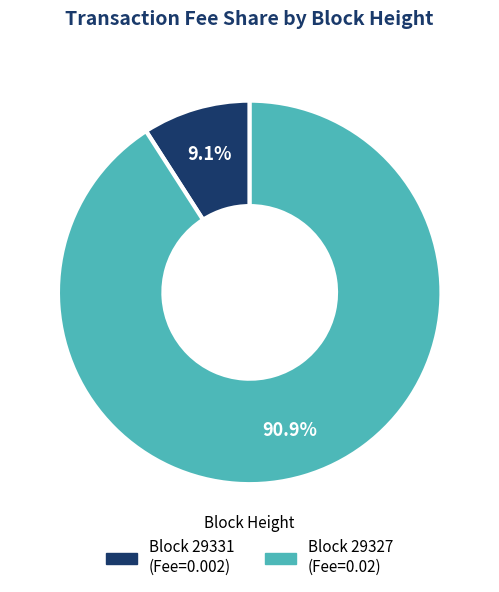

To the nearest percent, what is the average slice percentage?

50%